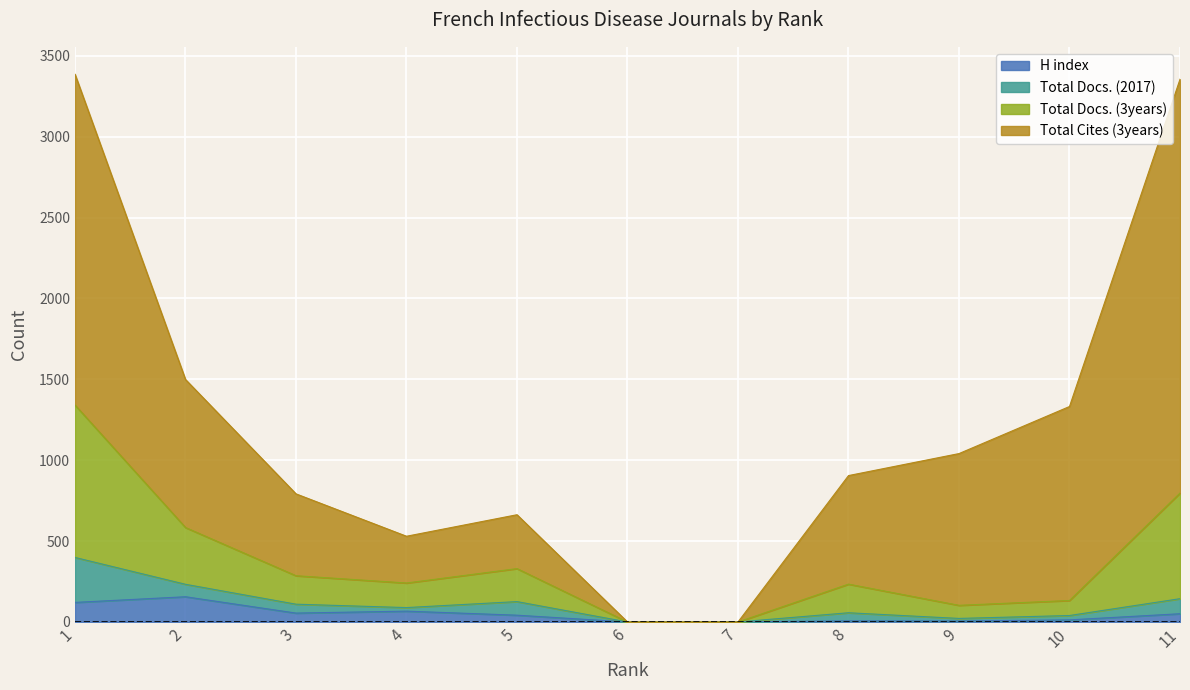

The Total Docs. (3years) series shows 330 at 5. True or false?

True